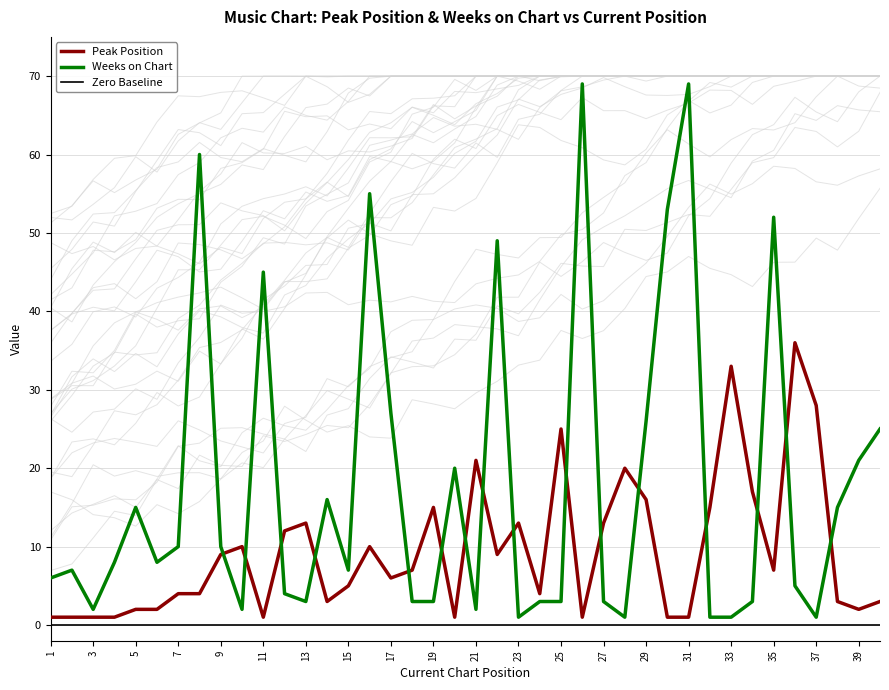

List the labels in order of Peak Position value, largest first.

36, 33, 37, 25, 21, 28, 34, 29, 19, 32, 13, 23, 27, 12, 10, 16, 9, 22, 18, 35, 17, 15, 7, 8, 24, 14, 38, 40, 5, 6, 39, 1, 2, 3, 4, 11, 20, 26, 30, 31